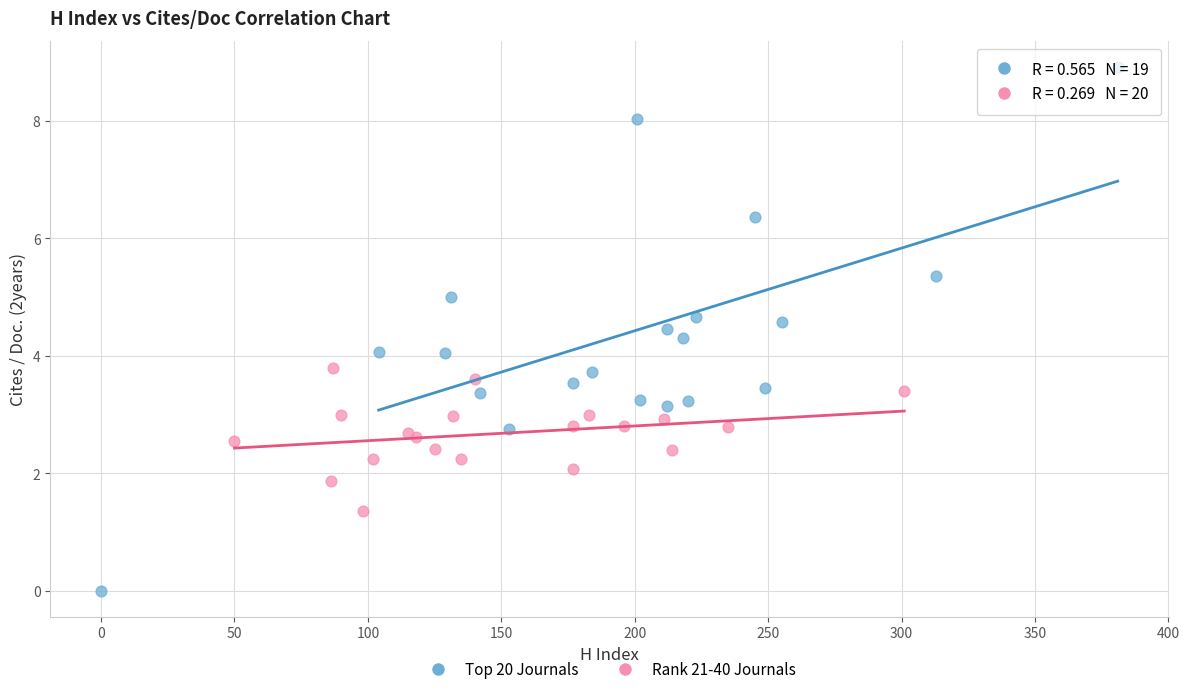

Which series contains the lowest Y value?

Top 20 Journals